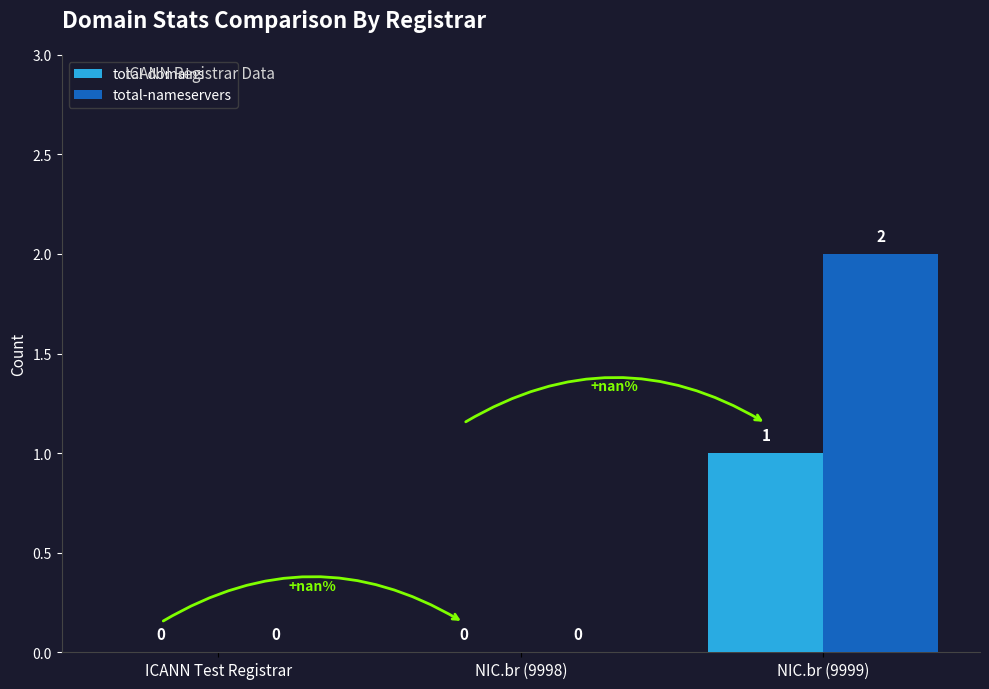

Which series has the largest total across all categories?

total-nameservers